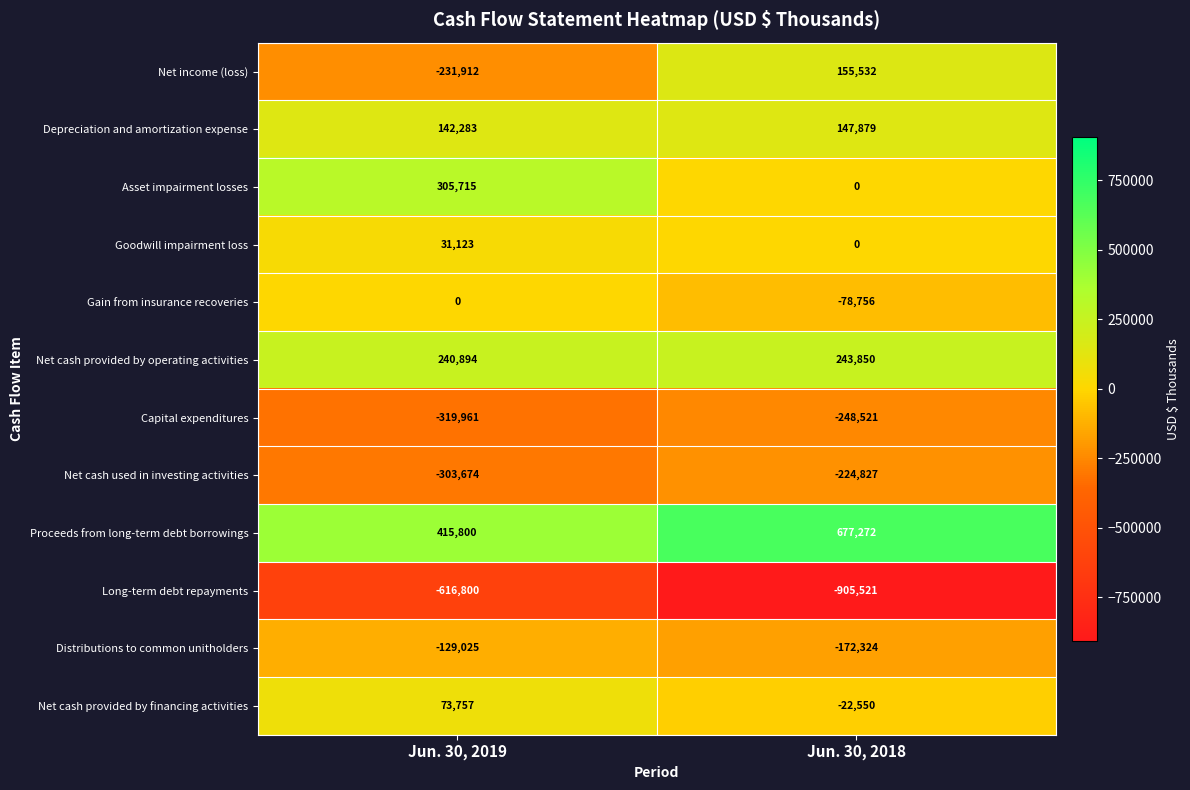

Between Jun. 30, 2019 and Jun. 30, 2018, which series saw the biggest shift?

Net income (loss)